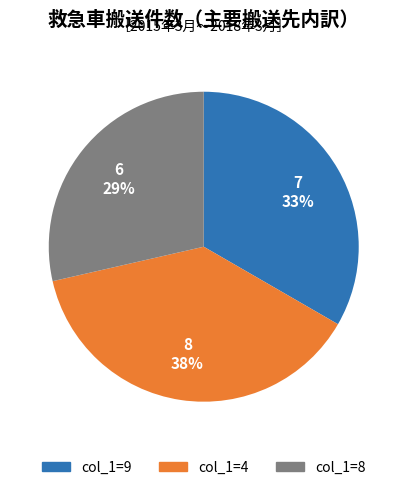

To the nearest percent, what percentage of the pie is col_1=9?

33%